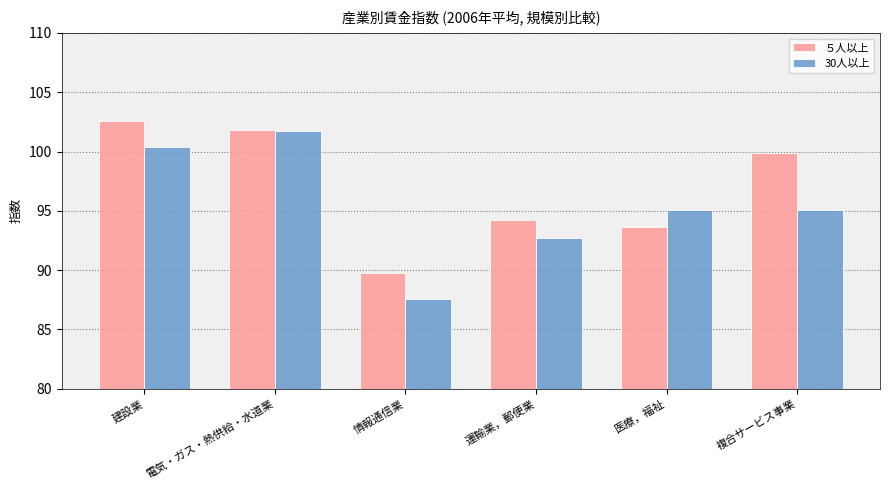

Does the chart contain stacked bars?

No